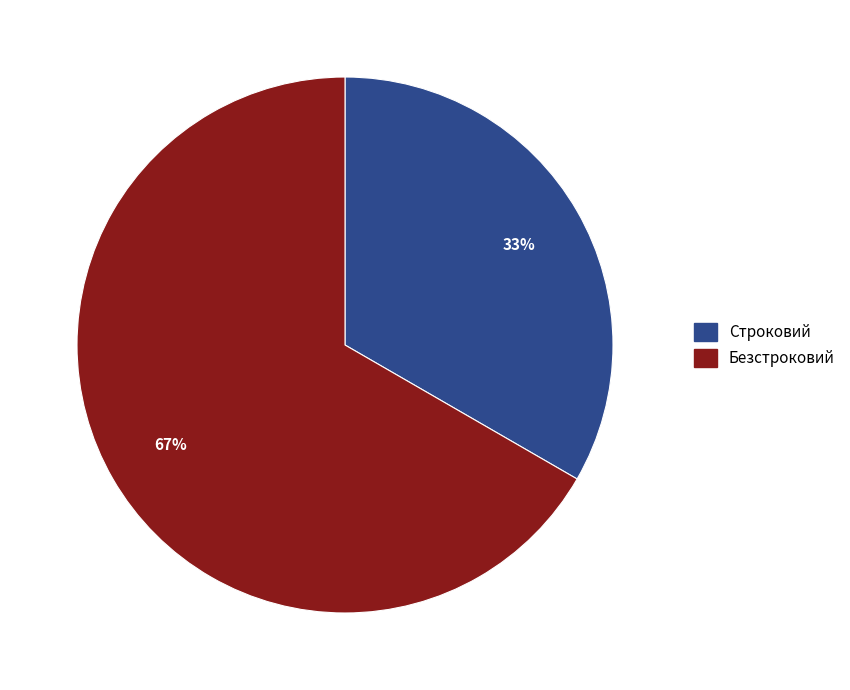

True or false: Строковий accounts for 43% of the total.

False